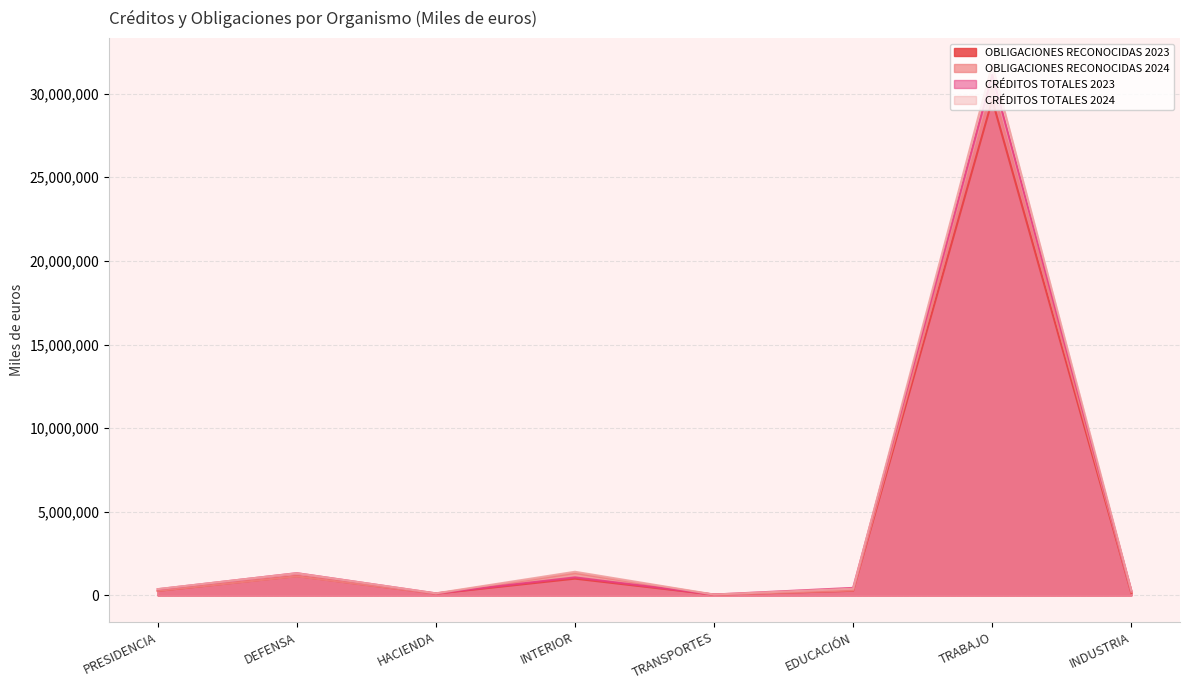

Which series changed the most between INTERIOR and TRABAJO?

CRÉDITOS TOTALES 2024